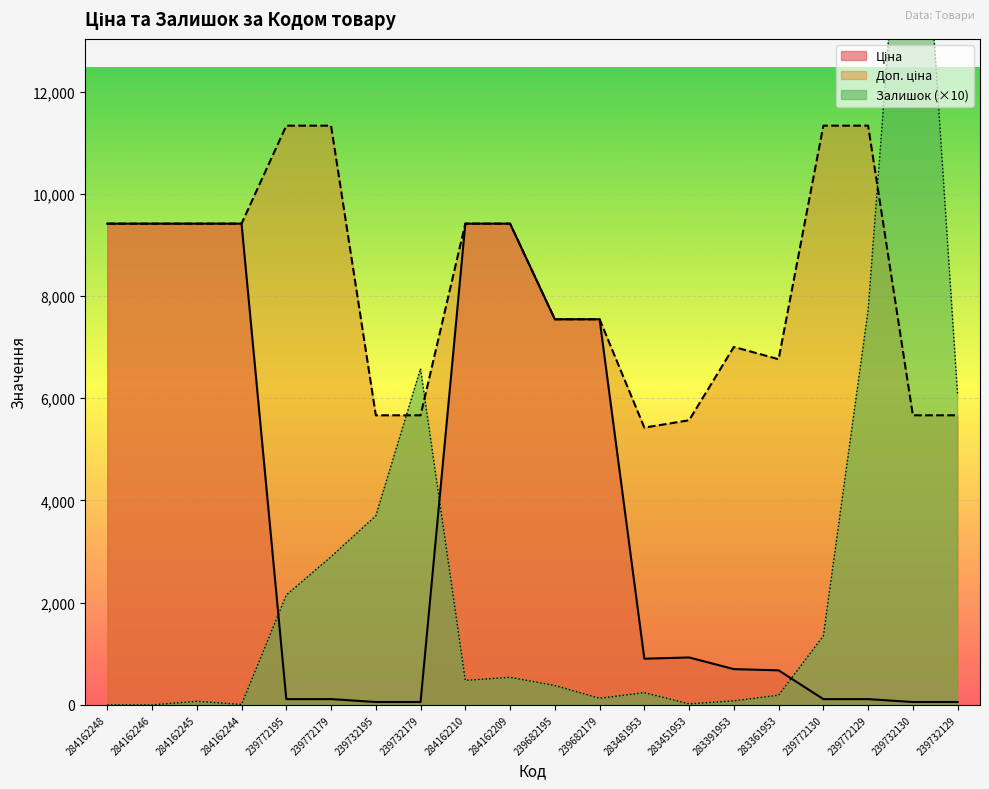

The value of Доп. ціна at 283391953 is 1424.0. True or false?

False